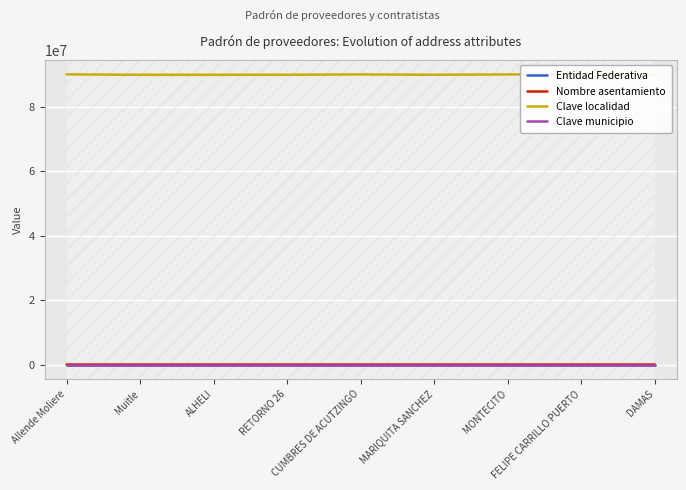

Reading left to right, transcribe all the data shown in this chart.

Entidad Federativa: 9	9	9	9	9	9	9	9	9
Nombre asentamiento: 11560	2810	2860	4460	3023	4480	3810	11440	3900
Clave localidad: 90160001	90020001	90020001	90030001	90140001	90030001	90140001	90160001	90140001
Clave municipio: 16	2	2	3	14	3	14	16	14